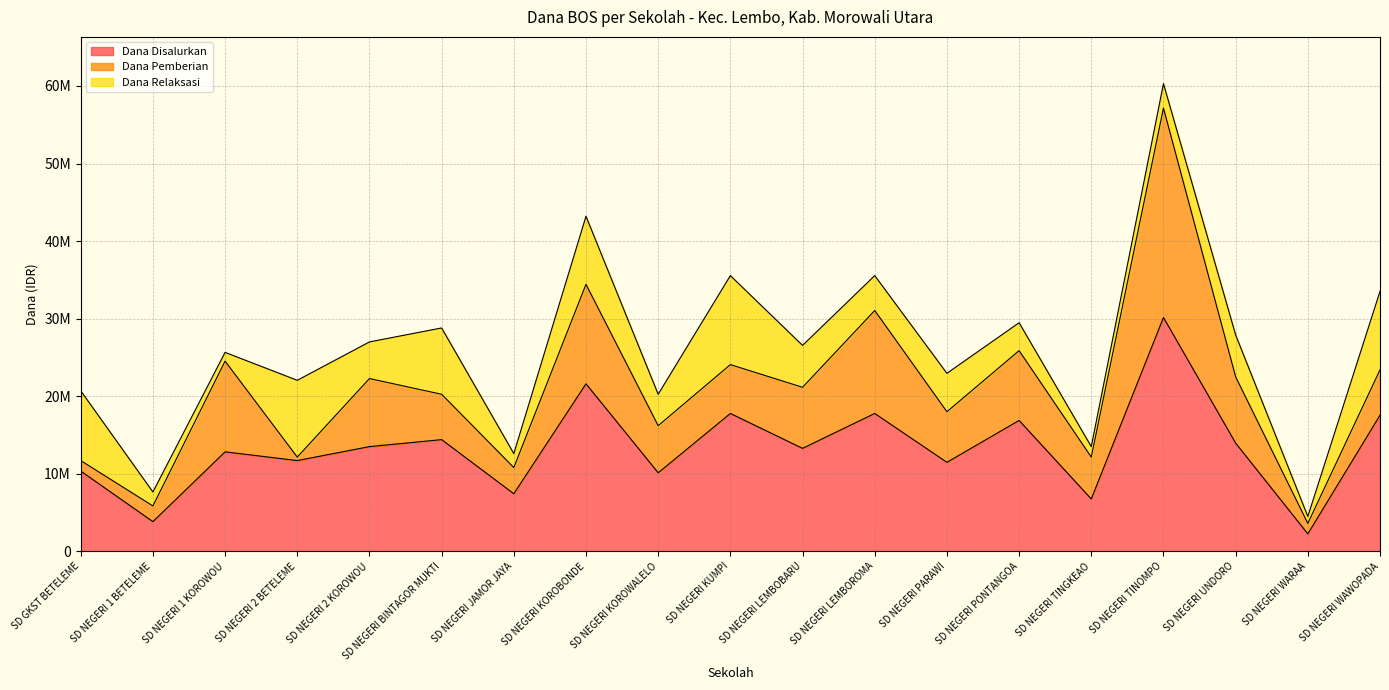

What is the value of the Dana Pemberian point at the 4th from the left?

450000